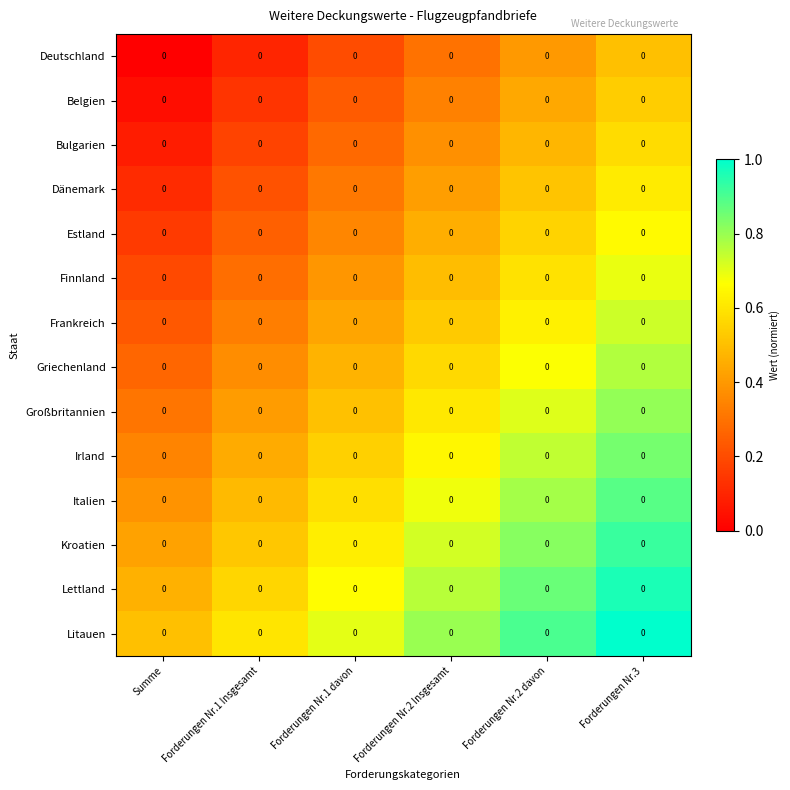

Where is Finnland nearest to the value 0?

Summe